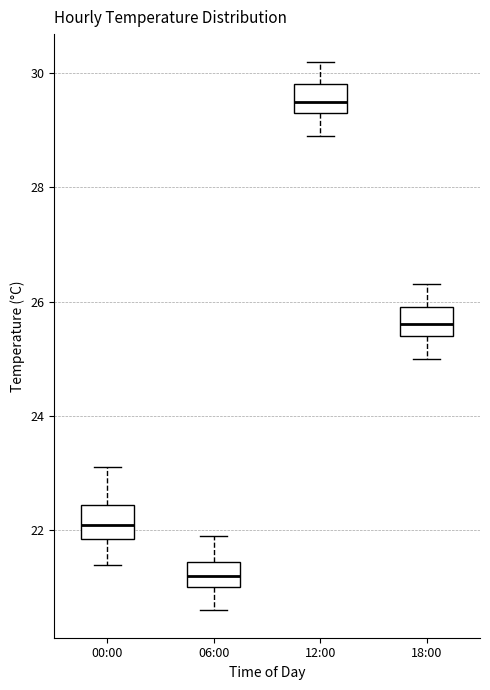

Reading left to right, read every box against the y-axis: the position of its median line, the range the box covers, and the ends of its whiskers. The values are not printed on the chart, so give them approximately, as read against the axis.

00:00: median 22.2, box 21.8 to 22.4, whiskers 21.4 to 23.2
06:00: median 21.2, box 21.0 to 21.4, whiskers 20.6 to 22.0
12:00: median 29.6, box 29.4 to 29.8, whiskers 29.0 to 30.2
18:00: median 25.6, box 25.4 to 26.0, whiskers 25.0 to 26.4